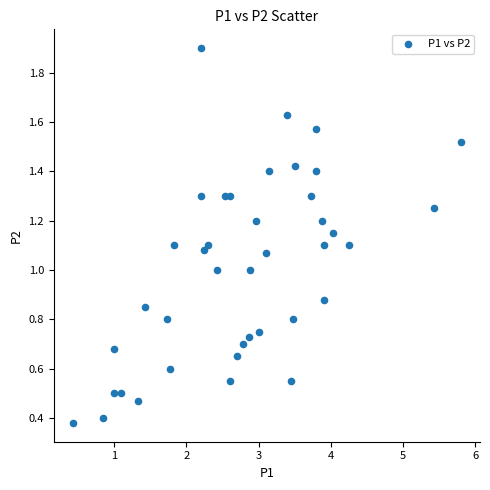

What is the range of X values (max minus min)?

5.4